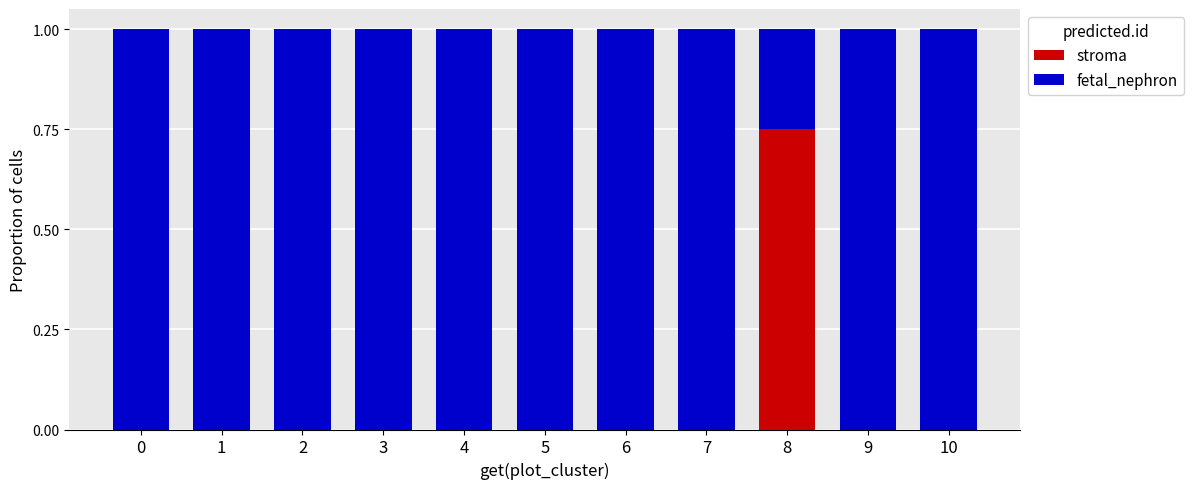

What is the total value across all series at 3?

1.0